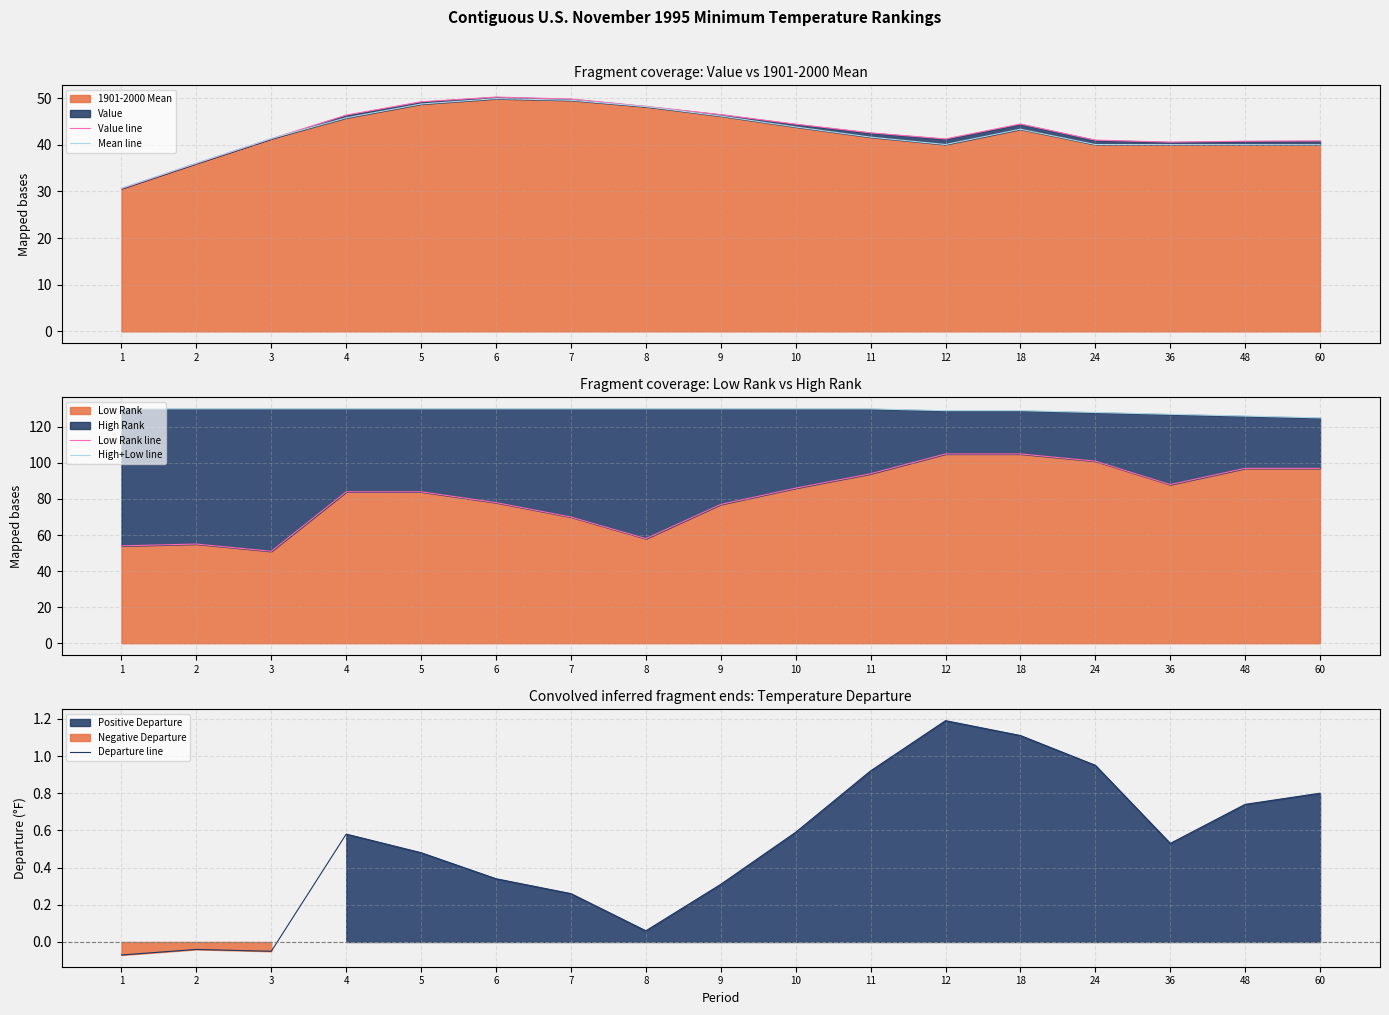

Is the value of Value line at 60 greater than the value of Departure line at 60?

Yes